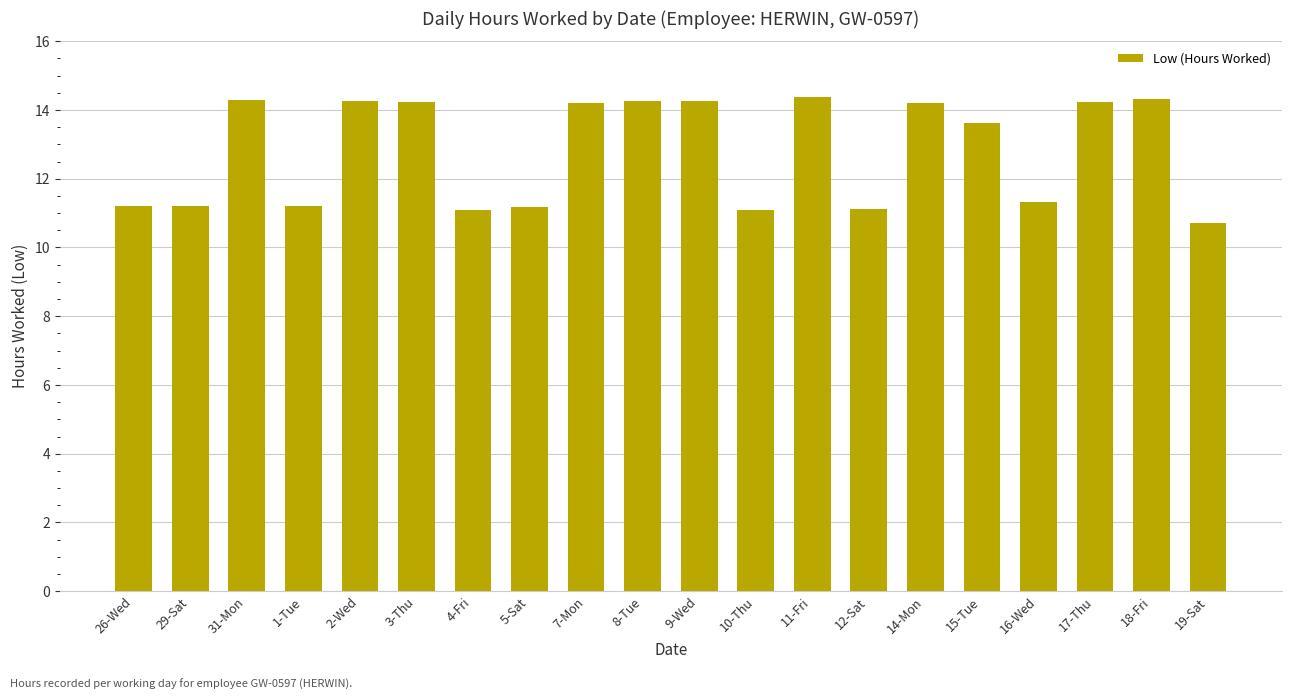

What is the label of the 19th bar from the right?

29-Sat